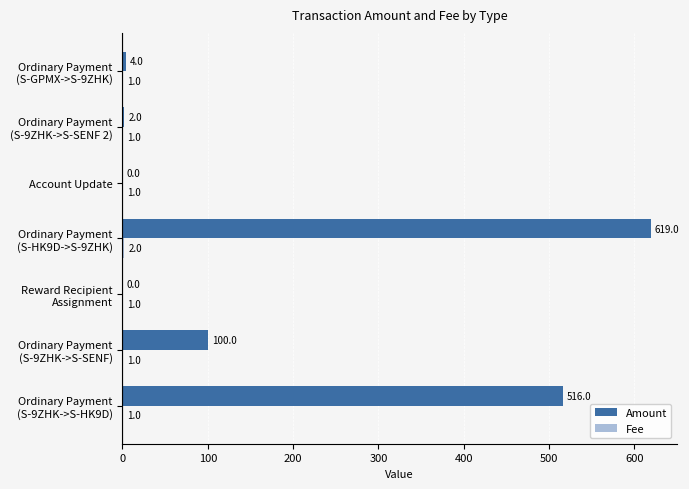

At which label does Amount reach its peak?

Ordinary Payment
(S-HK9D->S-9ZHK)